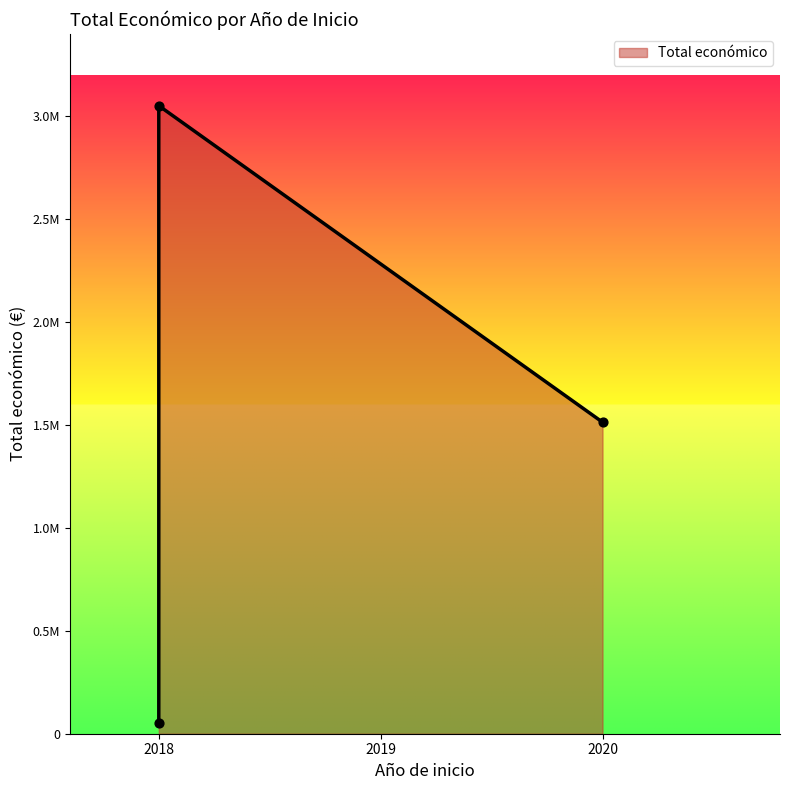

Which has a higher value, 2018 or 2020?

2020